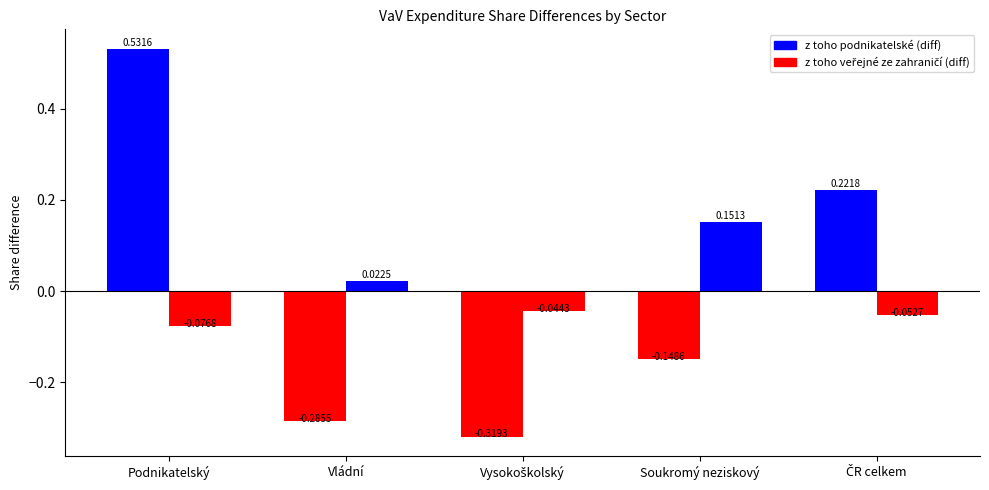

How many values in z toho podnikatelské (diff) are below zero?

3